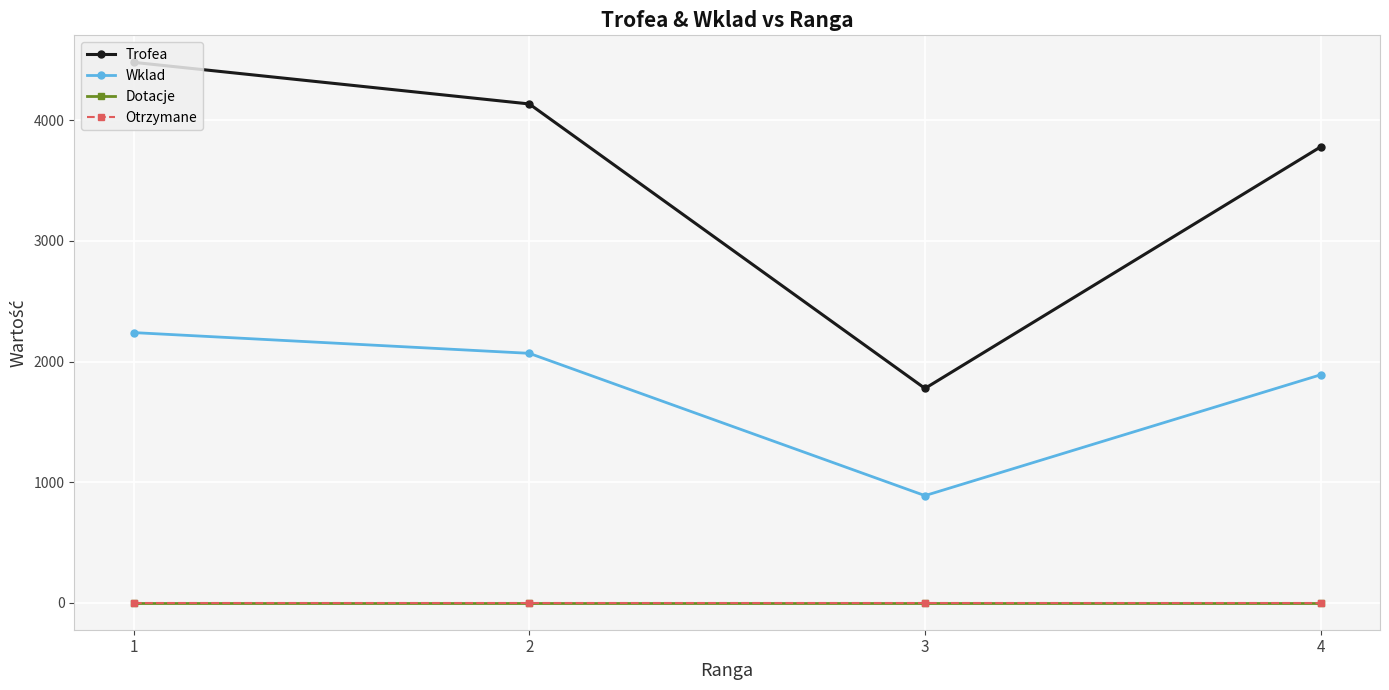

True or false: Trofea and Otrzymane intersect in this chart.

False